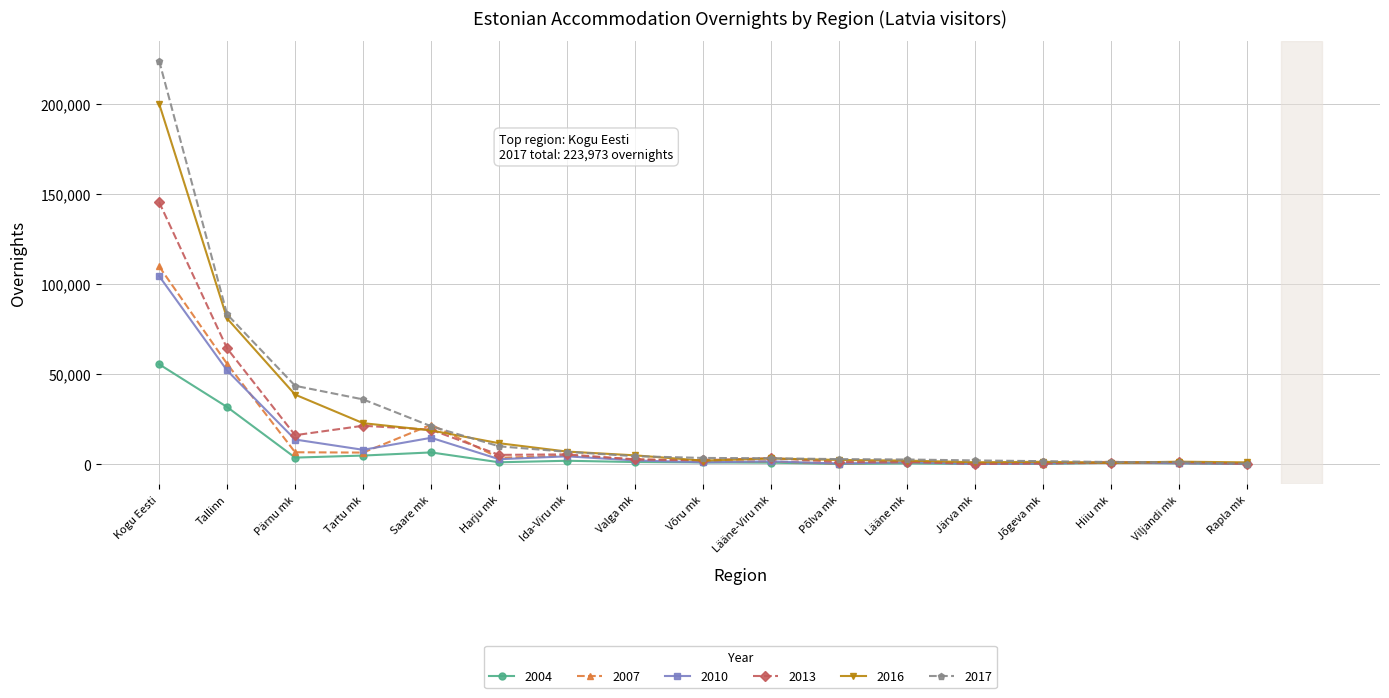

True or false: 2010 has a value of 52049 at Tallinn.

True